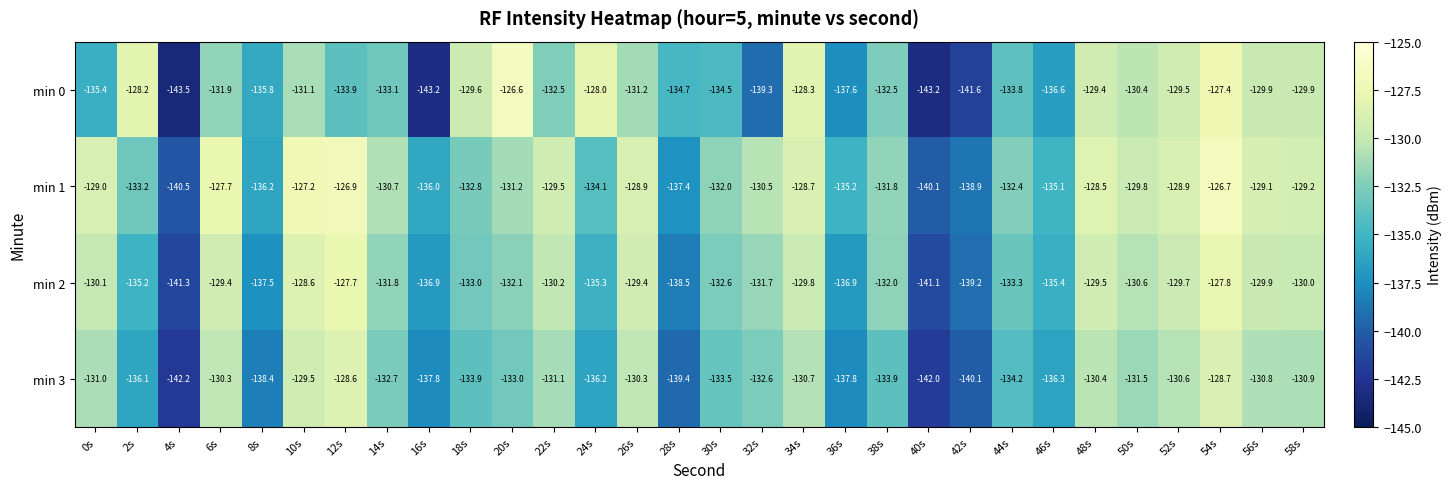

Is it true that min 0 equals -78.4 at 10s?

False